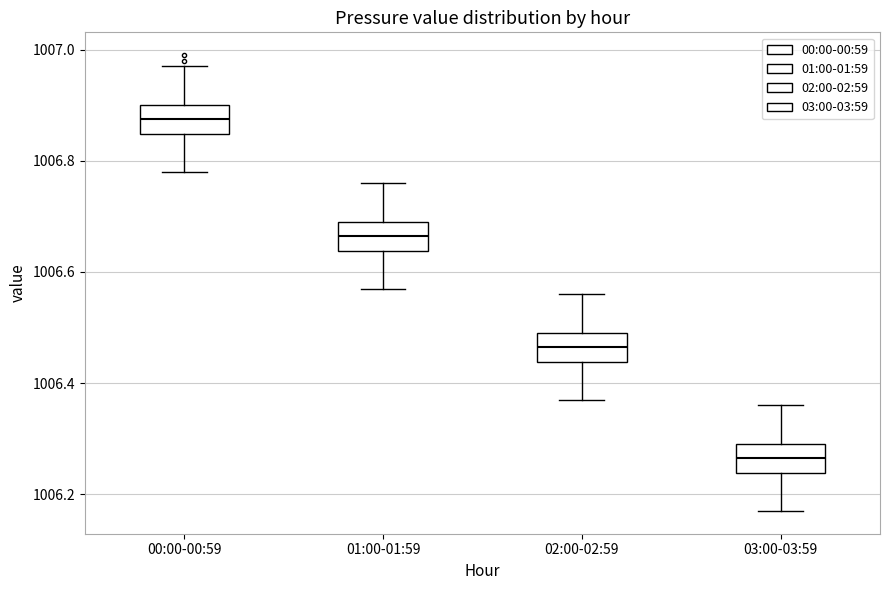

Reading left to right, transcribe this box plot: for each box, give where its median line is, the range the box spans, and where its two whiskers end, as read against the y-axis. The values are not printed on the chart, so give them approximately, as read against the axis.

00:00-00:59: median 1006.88, box 1006.84 to 1006.90, whiskers 1006.78 to 1006.98
01:00-01:59: median 1006.66, box 1006.64 to 1006.70, whiskers 1006.58 to 1006.76
02:00-02:59: median 1006.46, box 1006.44 to 1006.50, whiskers 1006.38 to 1006.56
03:00-03:59: median 1006.26, box 1006.24 to 1006.30, whiskers 1006.18 to 1006.36